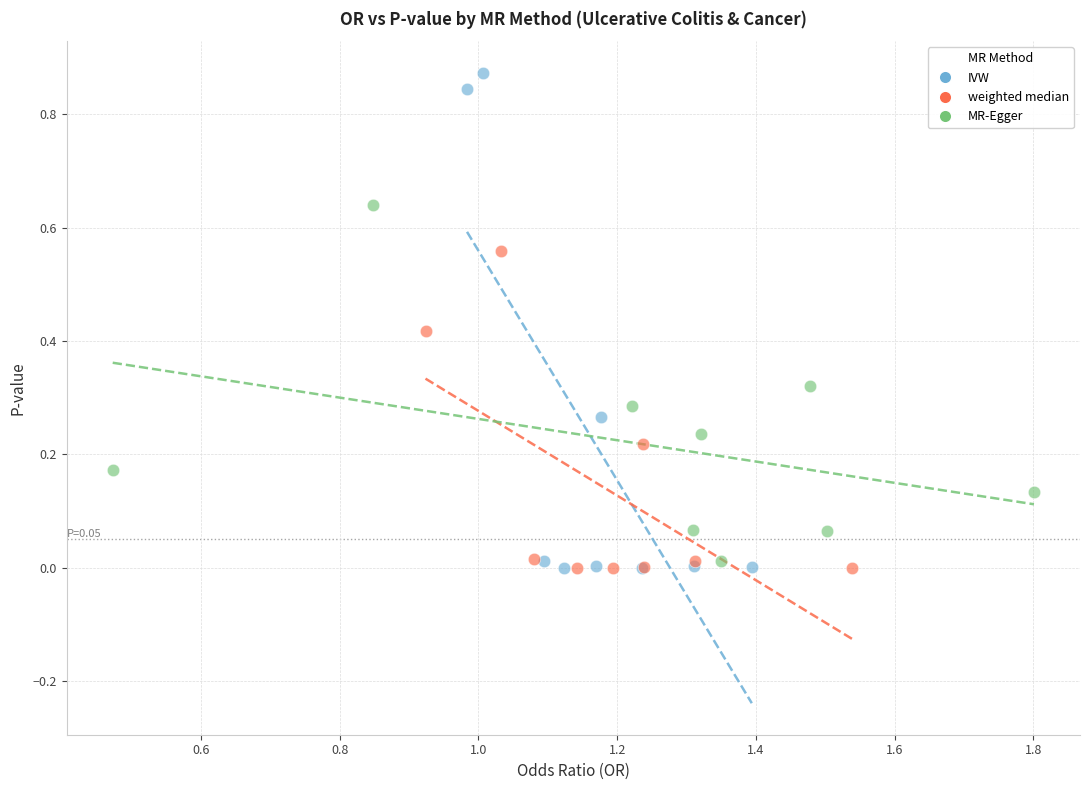

Which series reaches the maximum Y coordinate?

IVW